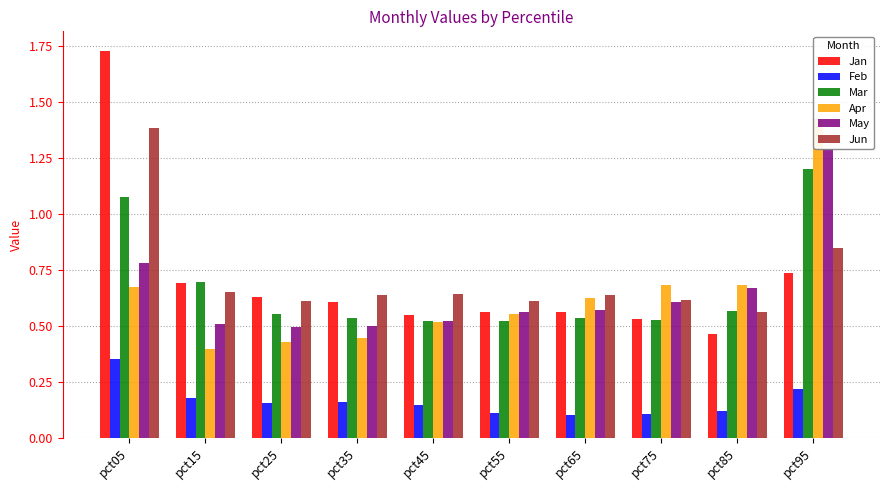

What is the difference between the maximum and second lowest values in the May series?

0.8